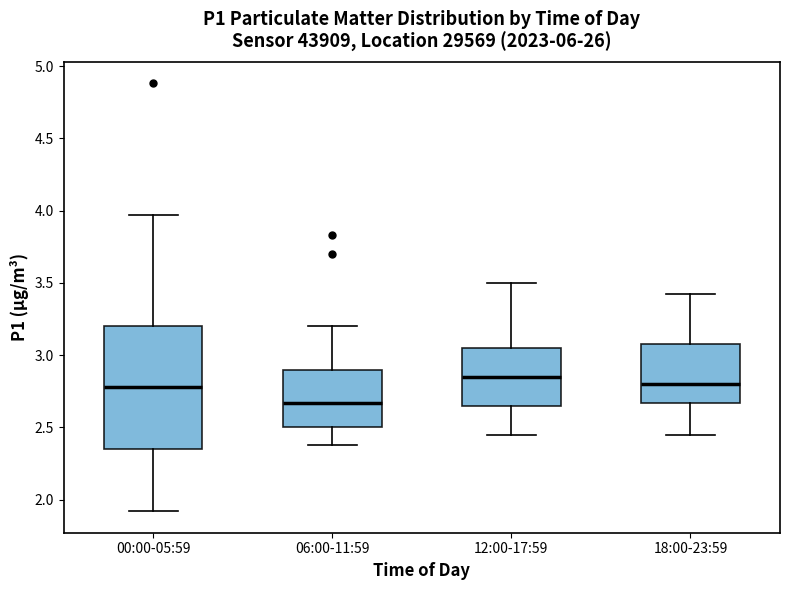

Comparing the boxes themselves (not the whiskers), which one is the tallest?

00:00-05:59